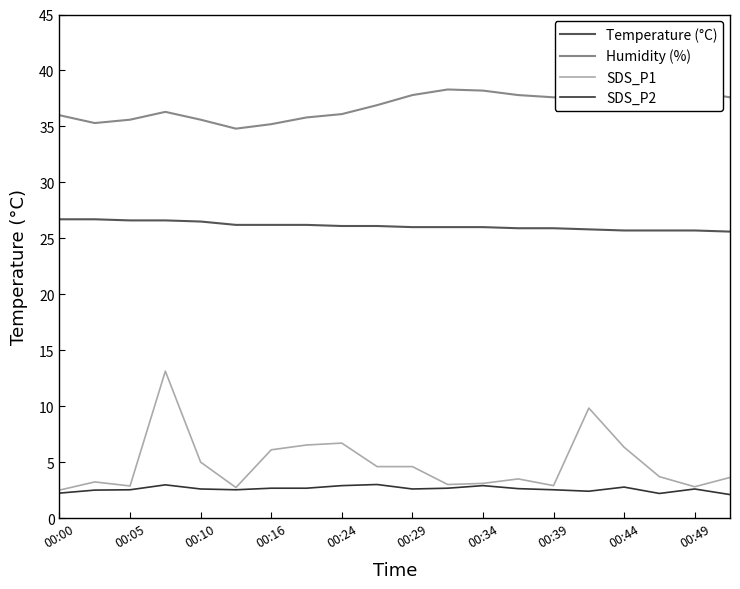

True or false: Humidity (%) and SDS_P1 intersect in this chart.

False